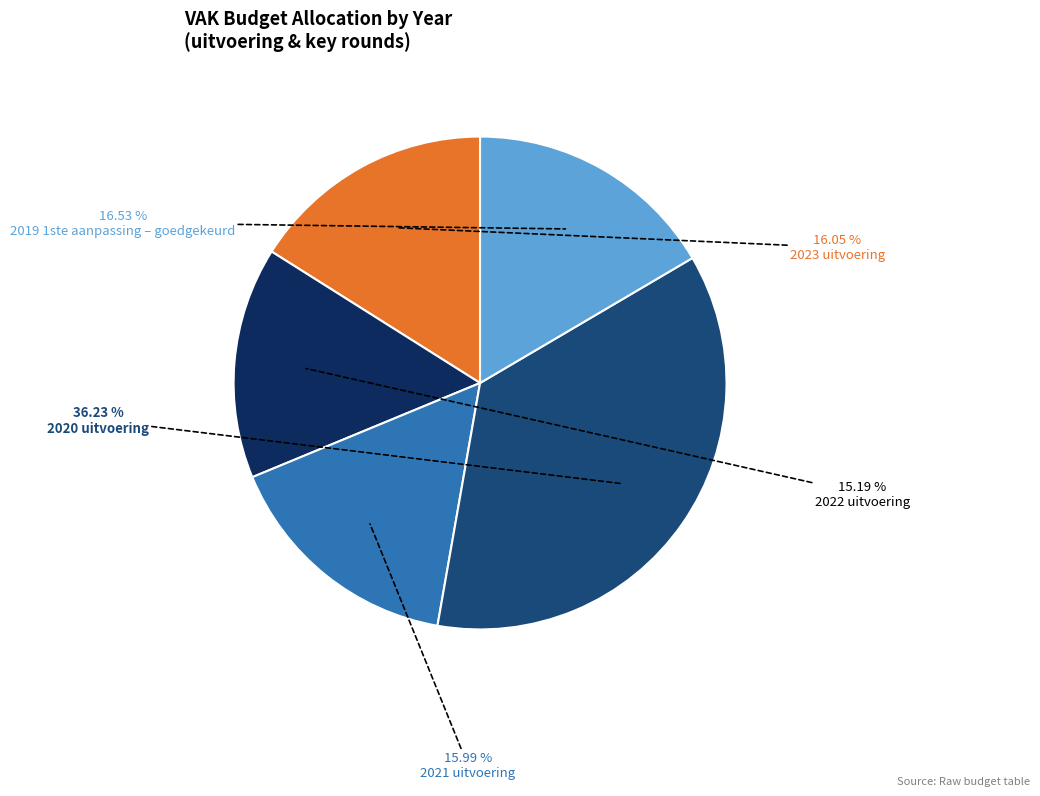

To the nearest percent, what is the difference between the largest and smallest slice percentages?

21%